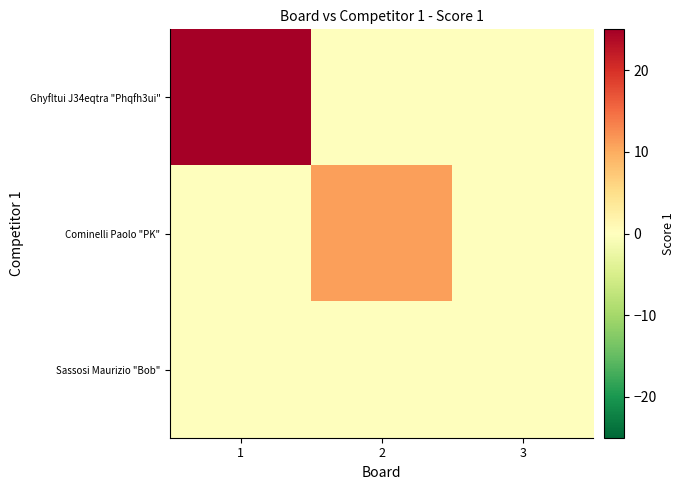

Reading left to right, what are all the values shown in this chart?

Ghyfltui J34eqtra "Phqfh3ui": 1=25	2=0	3=0
Cominelli Paolo "PK": 1=0	2=11	3=0
Sassosi Maurizio "Bob": 1=0	2=0	3=0